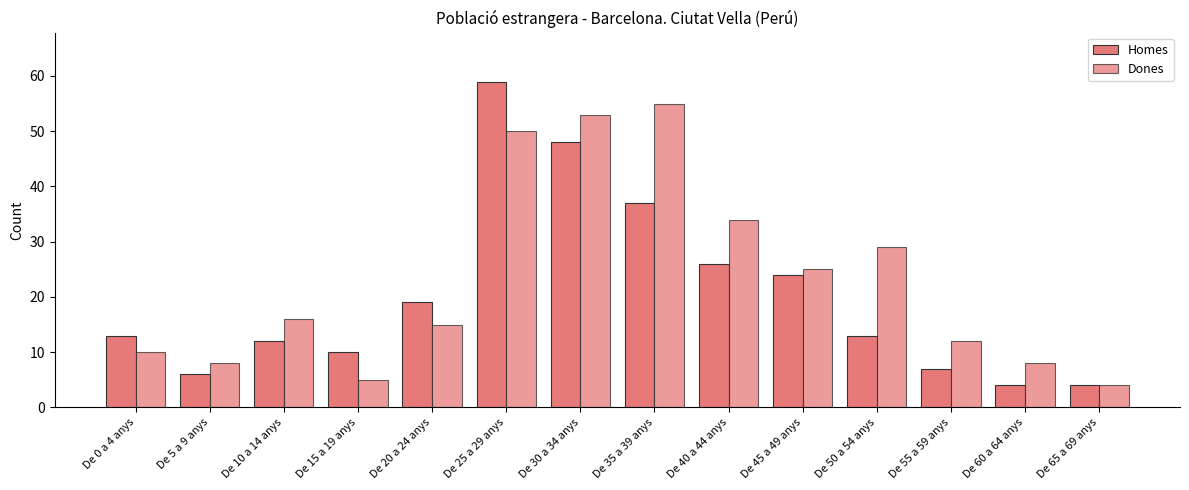

Is it true that Dones equals 41 at De 45 a 49 anys?

False